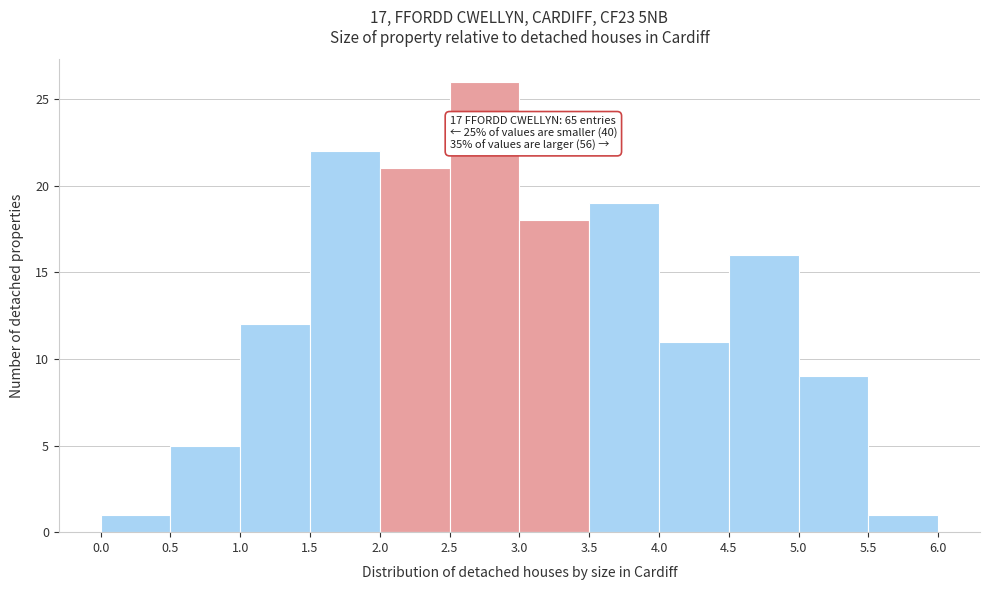

Over which range of the x-axis is the bar tallest?

2.5 to 3.0